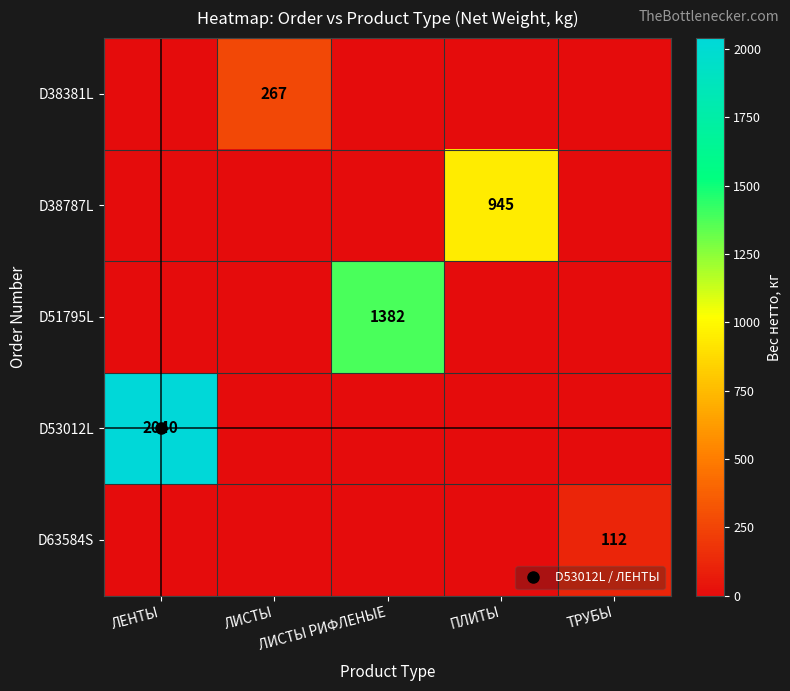

Rank the series at ЛЕНТЫ from highest to lowest value.

D53012L, D38381L, D38787L, D51795L, D63584S